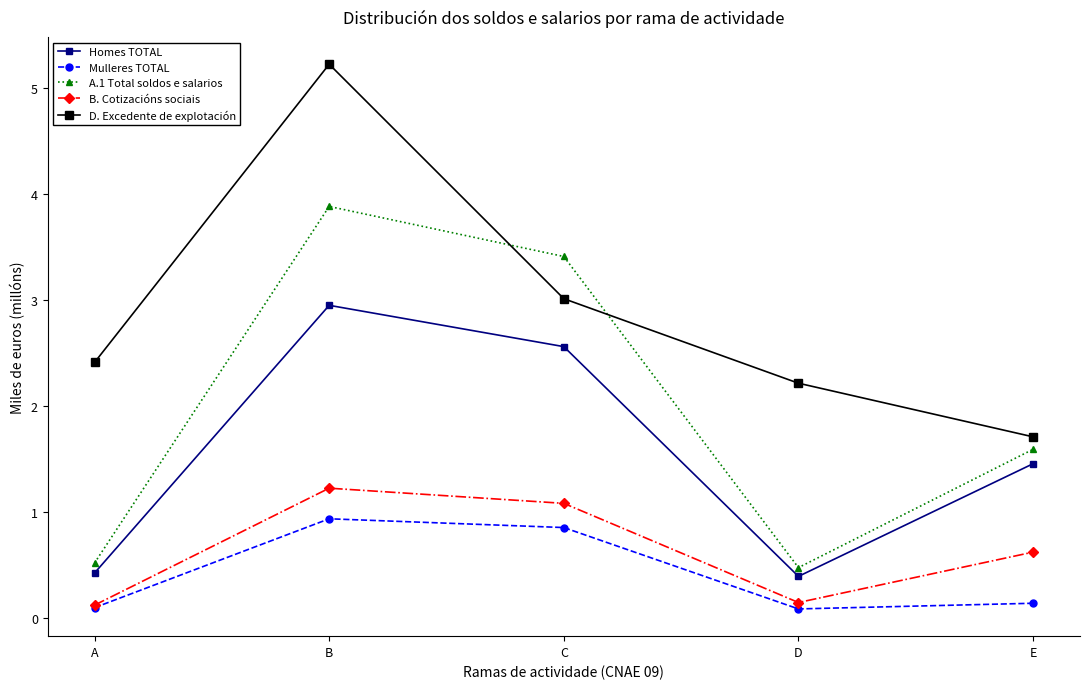

True or false: Homes TOTAL and B. Cotizacións sociais cross at least once.

False